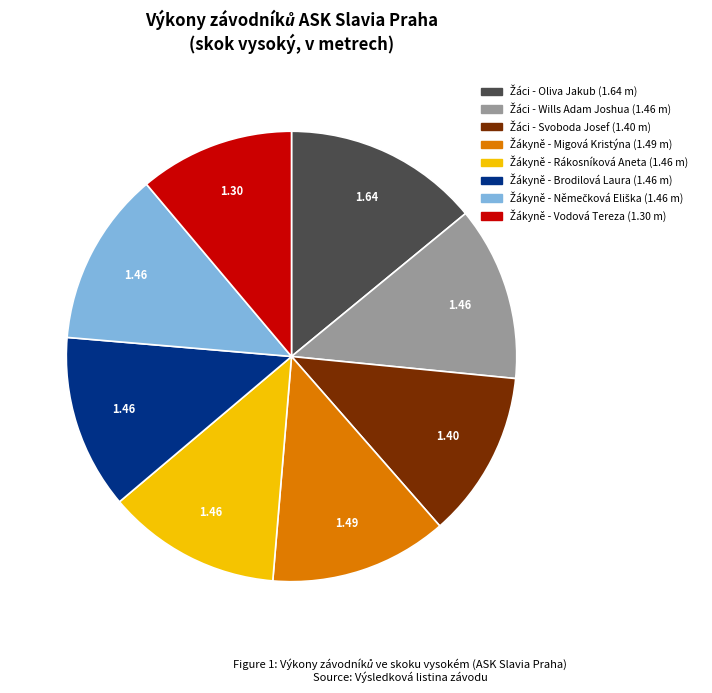

Is there a majority slice in this chart?

No